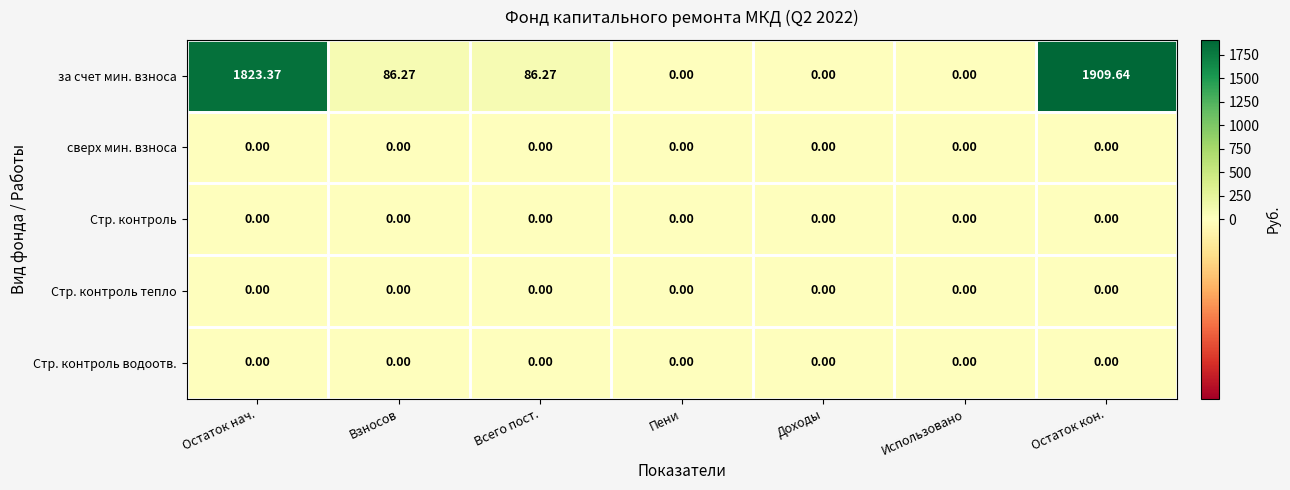

How many data points does each series have?

7